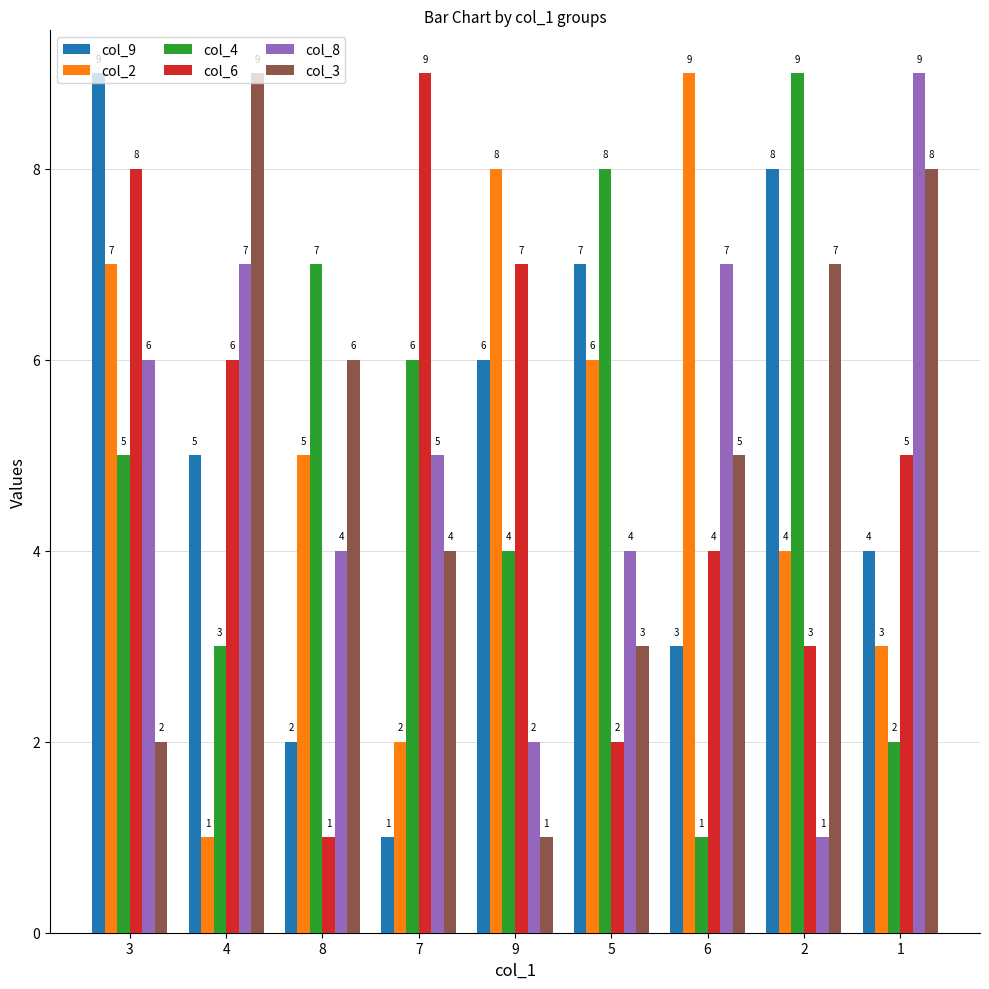

How many series are shown in this chart?

6